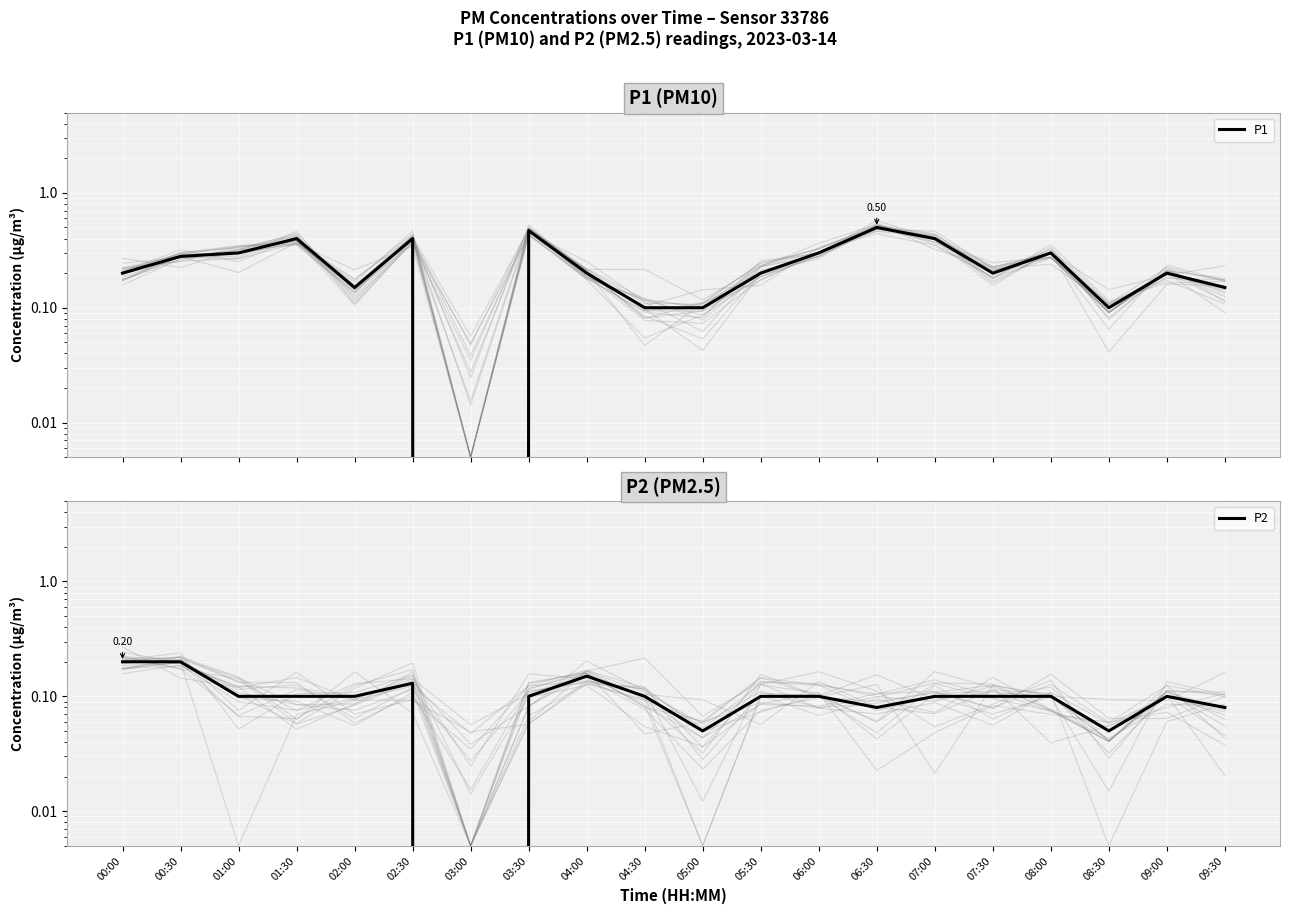

In P2, how many points are higher than both neighbors (excluding endpoints)?

3